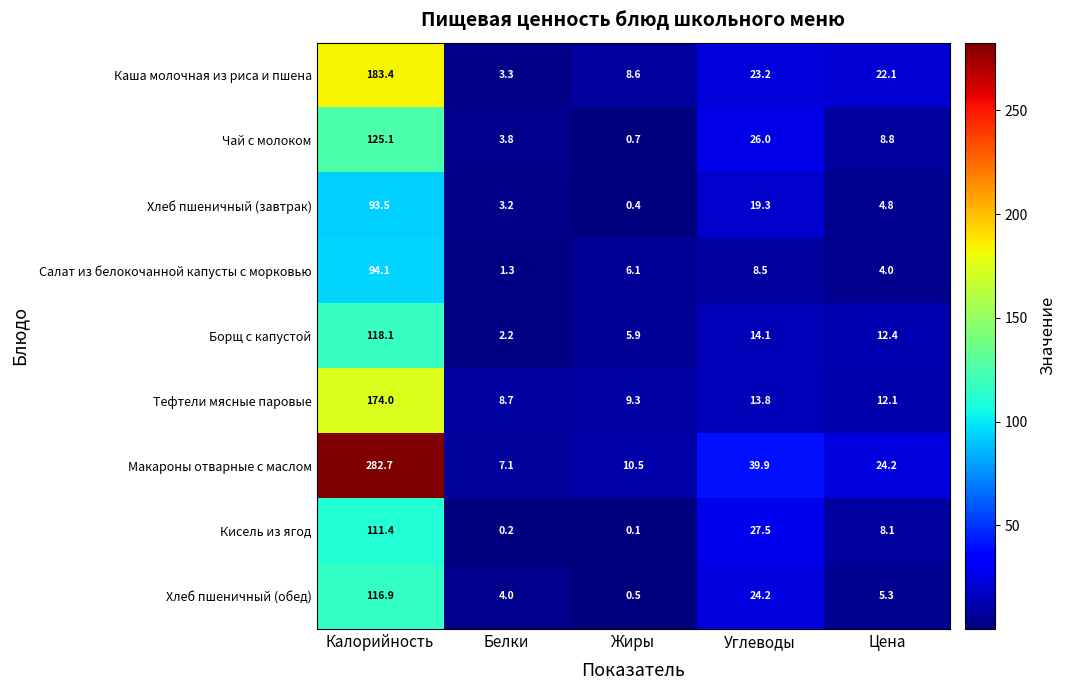

What is the maximum value shown in the chart?

282.7